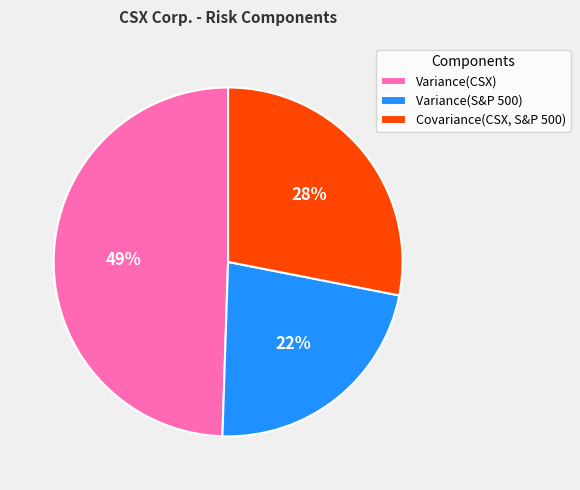

To the nearest percent, what percentage of the pie is Variance(CSX)?

49%